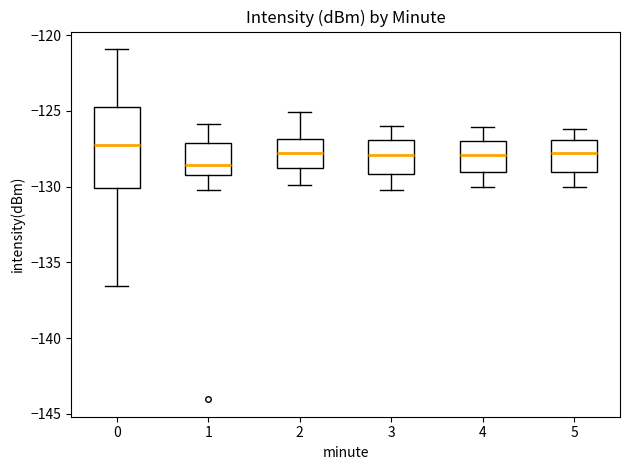

Which box has the highest median line?

0